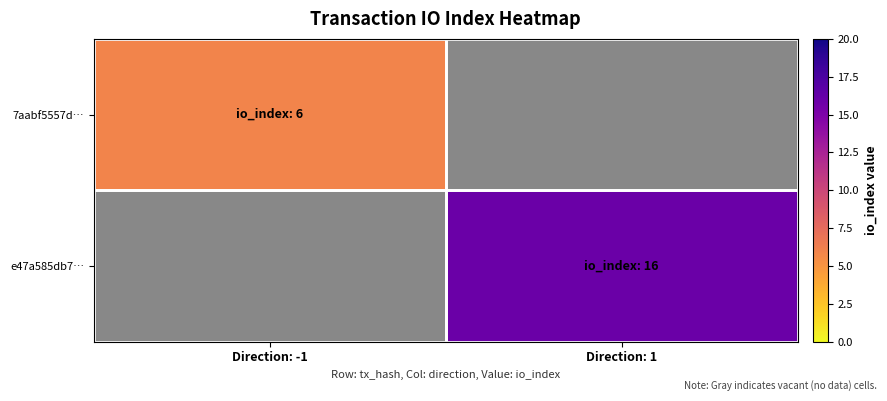

Is the value of 7aabf5557d… at Direction: -1 greater than the value of e47a585db7… at Direction: 1?

No